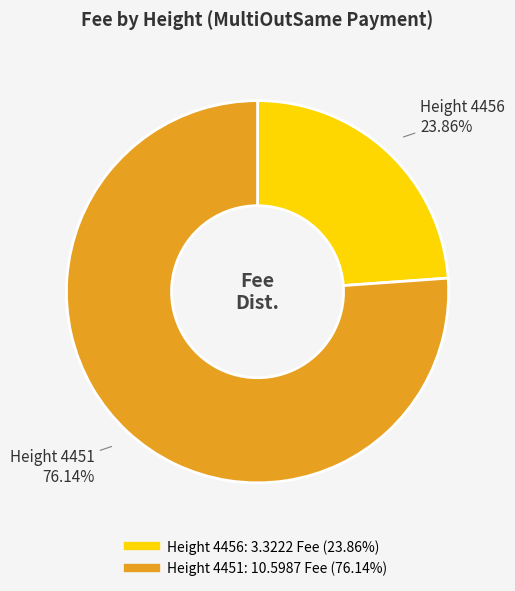

Is there a majority slice in this chart?

Yes